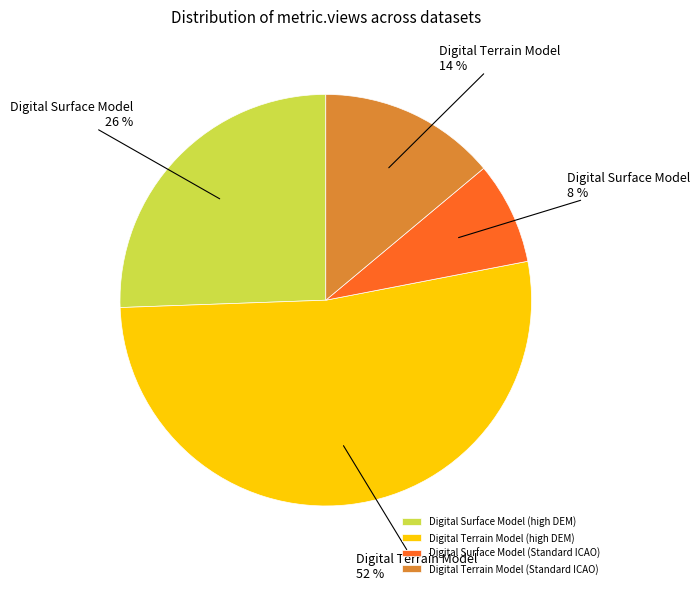

Which slice represents more than half of the pie?

Digital Terrain Model (high DEM)